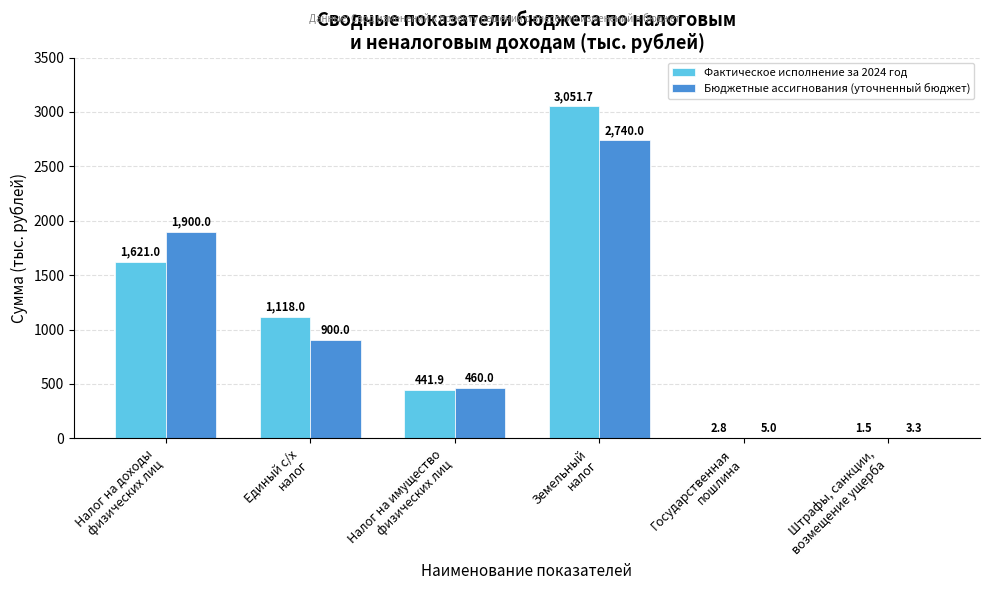

Where does the Бюджетные ассигнования (уточненный бюджет) series first go above 900?

Налог на доходы
физических лиц